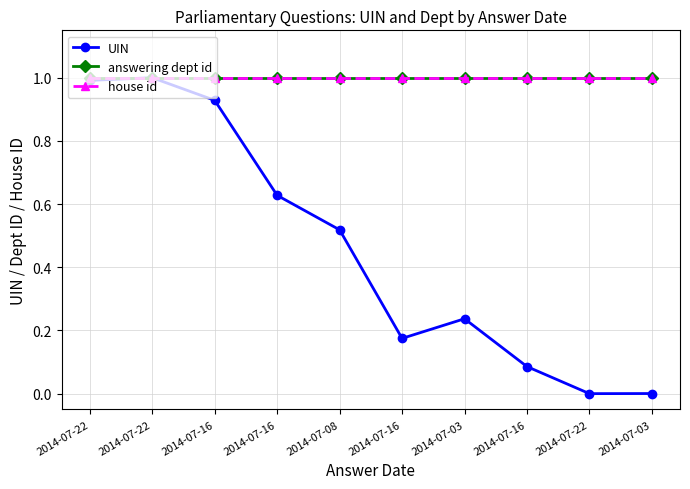

Reading left to right, list all the values displayed in this chart.

UIN: 2014-07-22=1.0	2014-07-22=1.0	2014-07-16=0.9	2014-07-16=0.6	2014-07-08=0.5	2014-07-16=0.2	2014-07-03=0.2	2014-07-16=0.1	2014-07-22=0.0	2014-07-03=0.0
answering dept id: 2014-07-22=1.0	2014-07-22=1.0	2014-07-16=1.0	2014-07-16=1.0	2014-07-08=1.0	2014-07-16=1.0	2014-07-03=1.0	2014-07-16=1.0	2014-07-22=1.0	2014-07-03=1.0
house id: 2014-07-22=1.0	2014-07-22=1.0	2014-07-16=1.0	2014-07-16=1.0	2014-07-08=1.0	2014-07-16=1.0	2014-07-03=1.0	2014-07-16=1.0	2014-07-22=1.0	2014-07-03=1.0